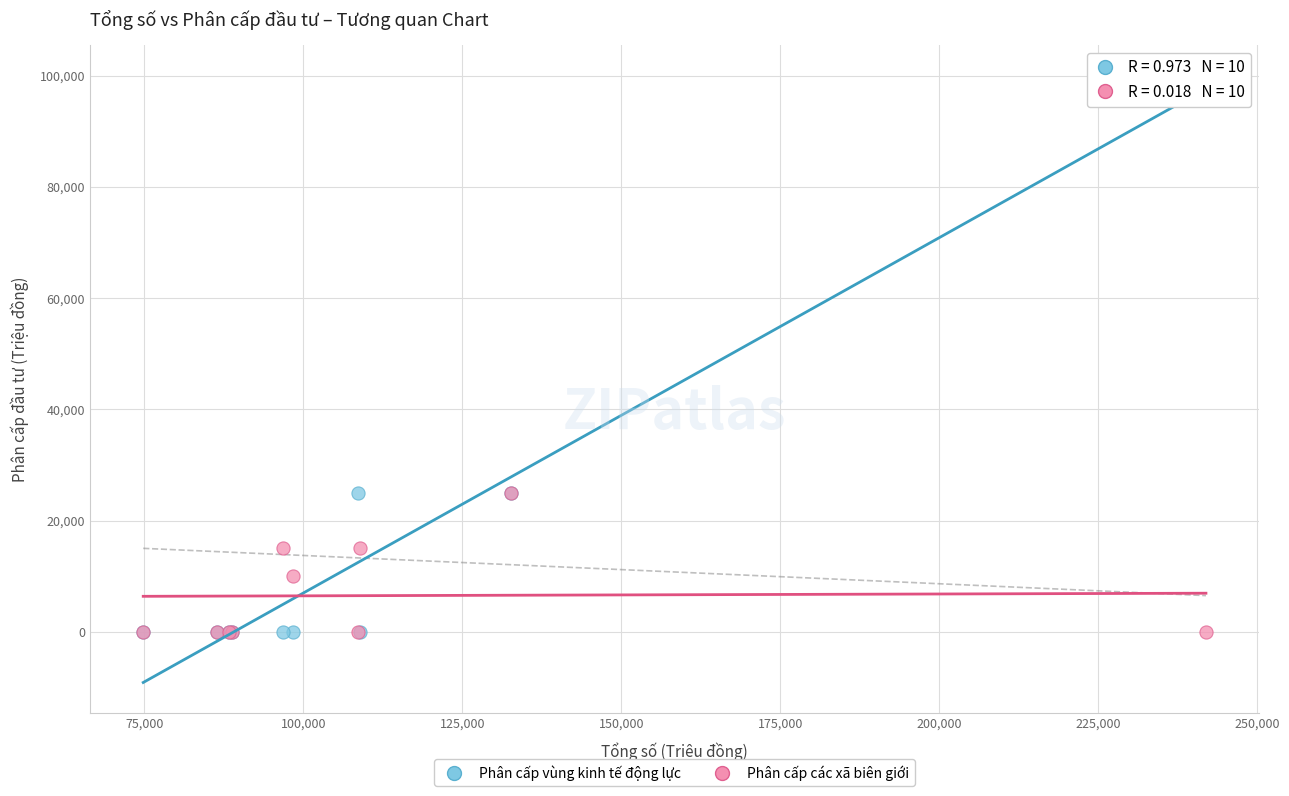

Which series reaches the maximum Y coordinate?

Phân cấp vùng kinh tế động lực